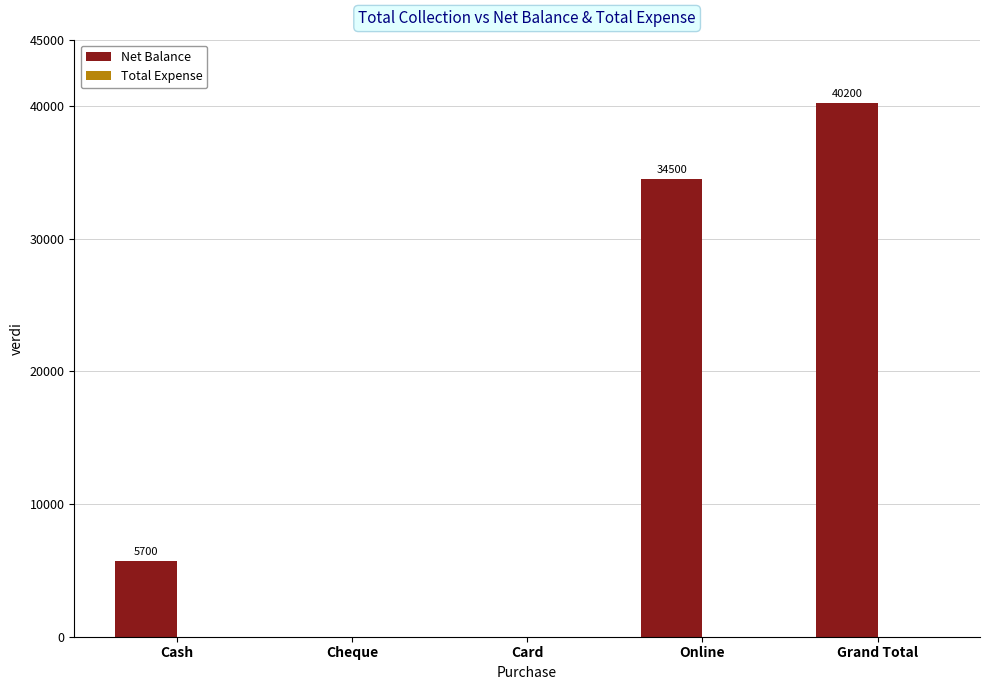

What is the sum of the values at Cash and Card?

5700